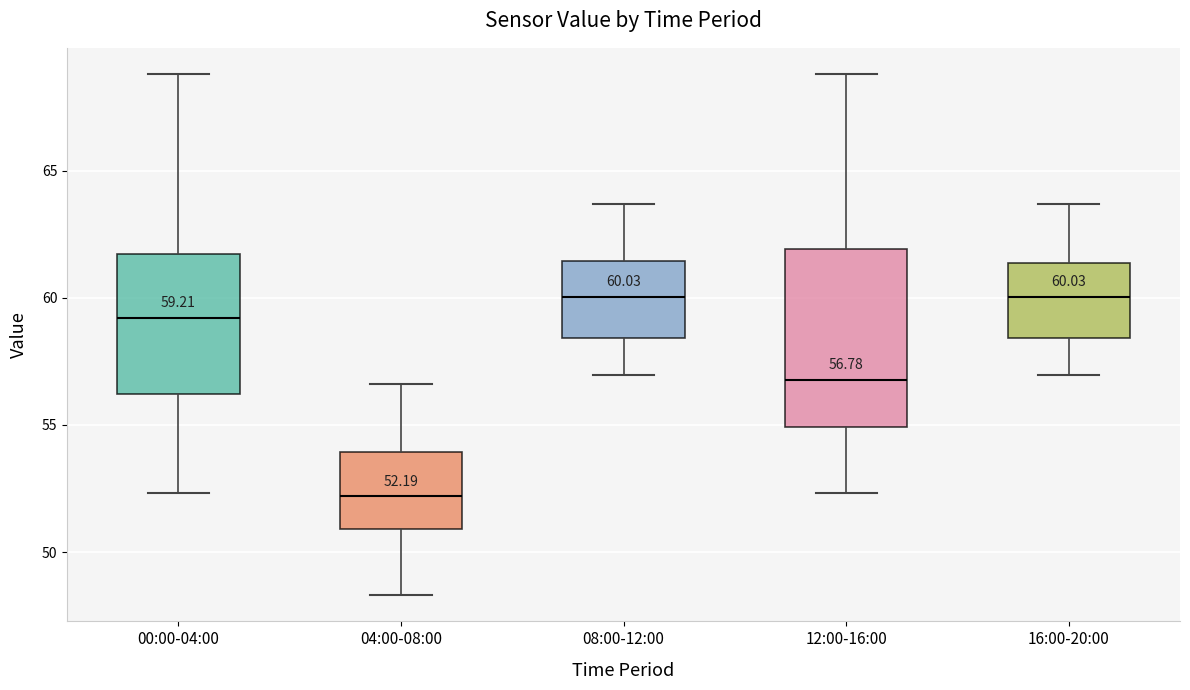

Comparing the boxes themselves (not the whiskers), which one is the tallest?

12:00-16:00